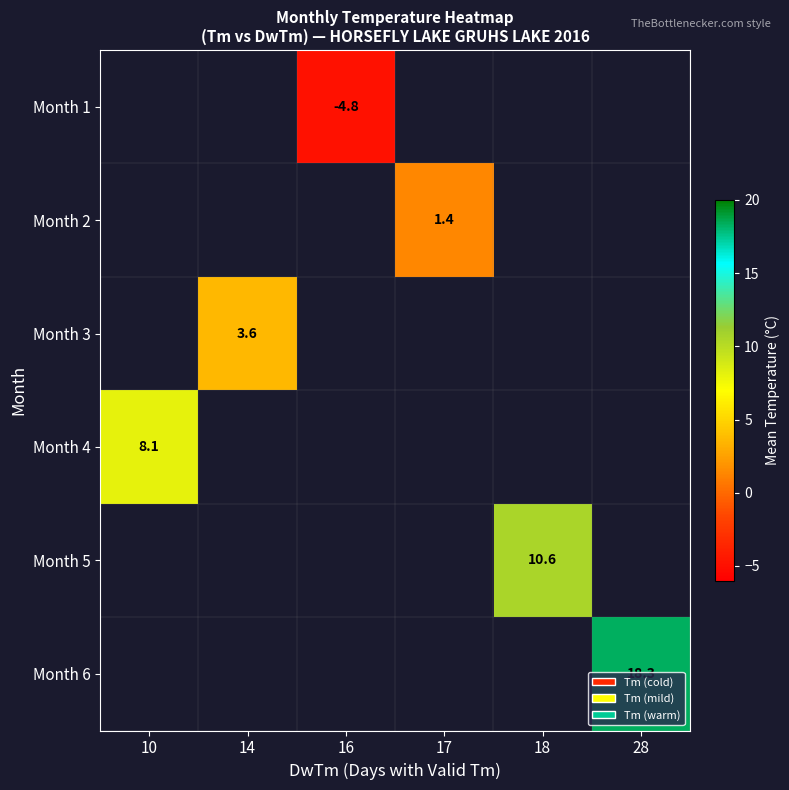

Is it true that Month 1 equals -4.8 at 16?

True